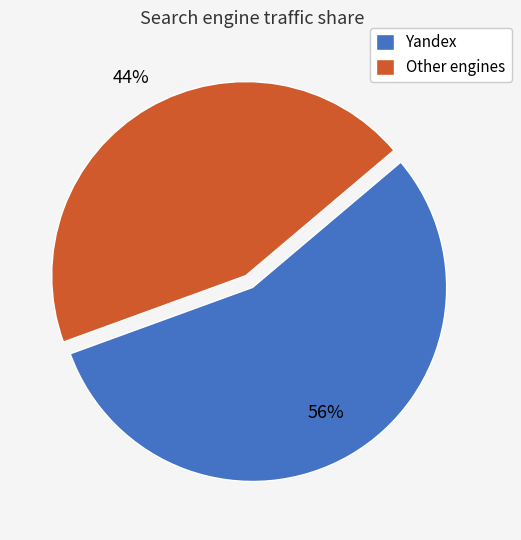

Count the number of slices in the pie.

2